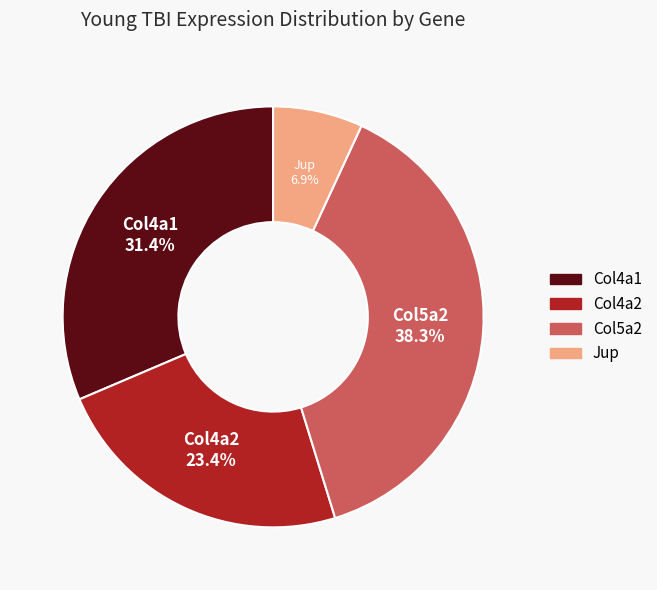

Rank the categories by value from highest to lowest.

Col5a2, Col4a1, Col4a2, Jup